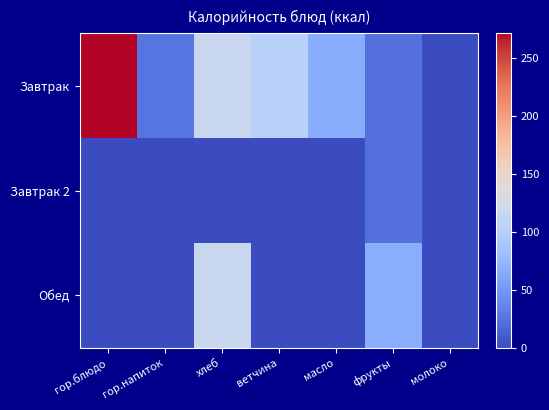

List the series in order of their peak value, lowest first.

Завтрак 2, Обед, Завтрак